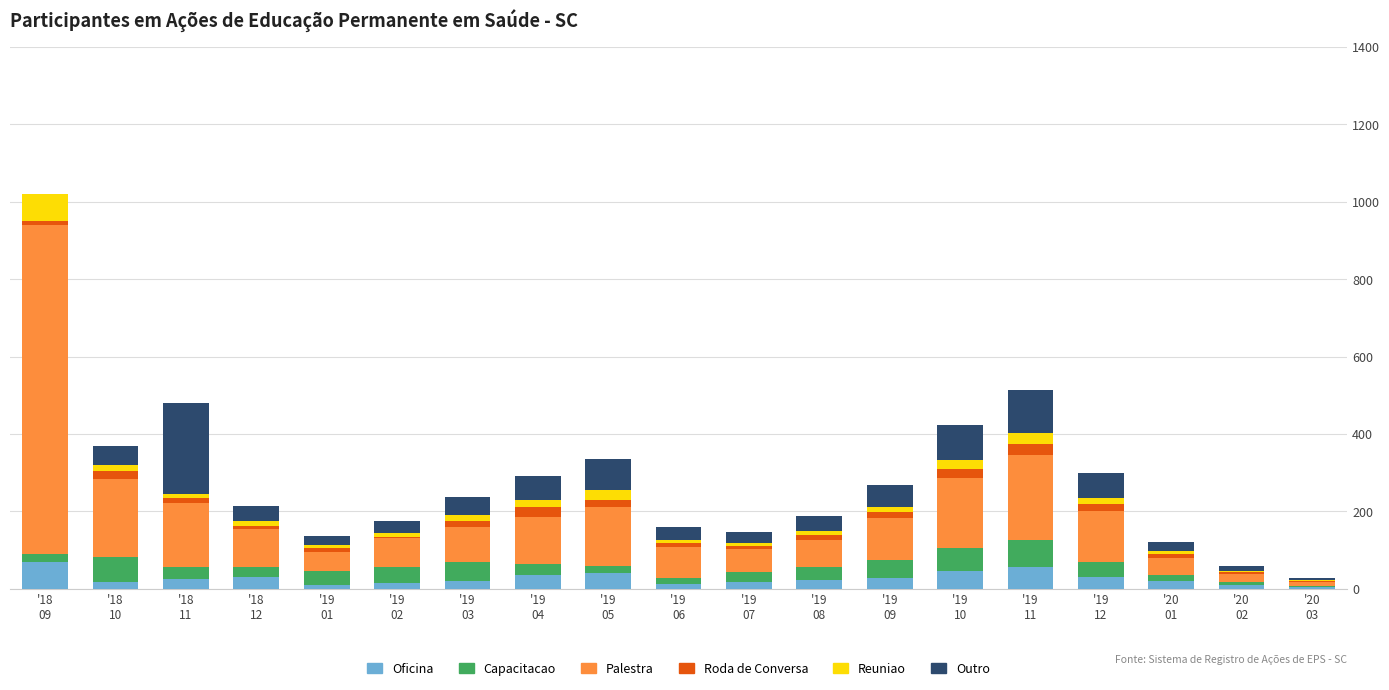

What is the maximum value for Oficina?

70